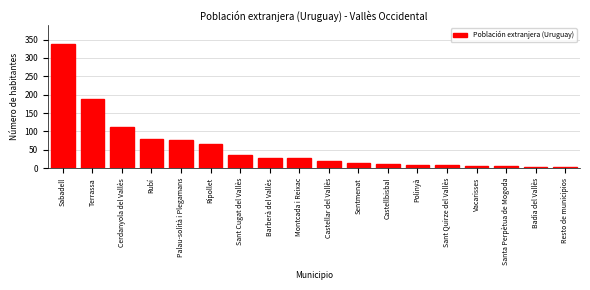

Where is the data nearest to the value 171?

Terrassa